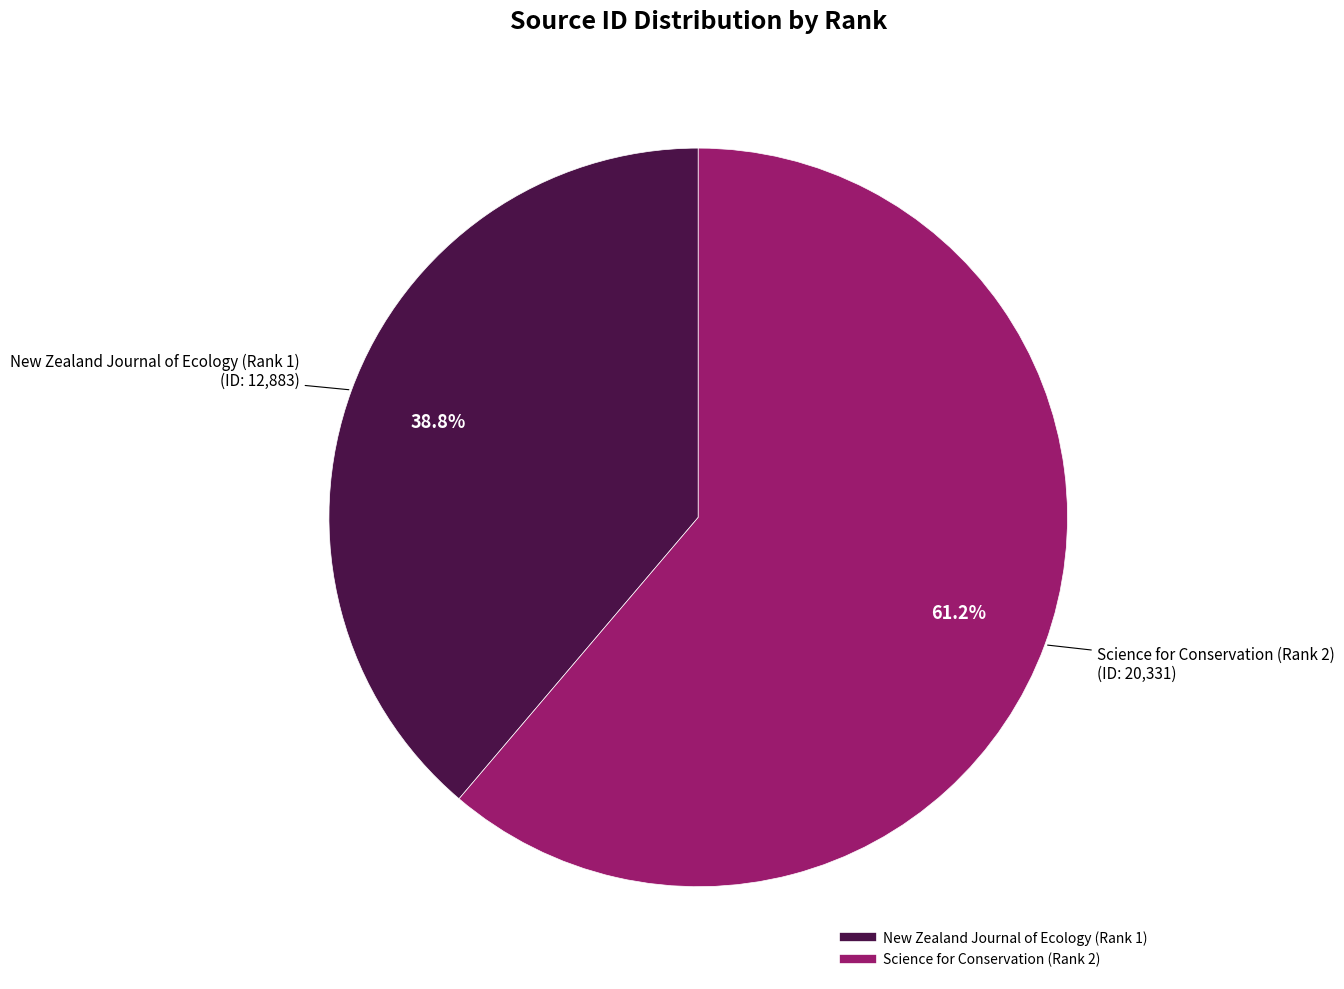

To the nearest percent, what is the difference between the New Zealand Journal of Ecology (Rank 1) and Science for Conservation (Rank 2) slice percentages?

22%